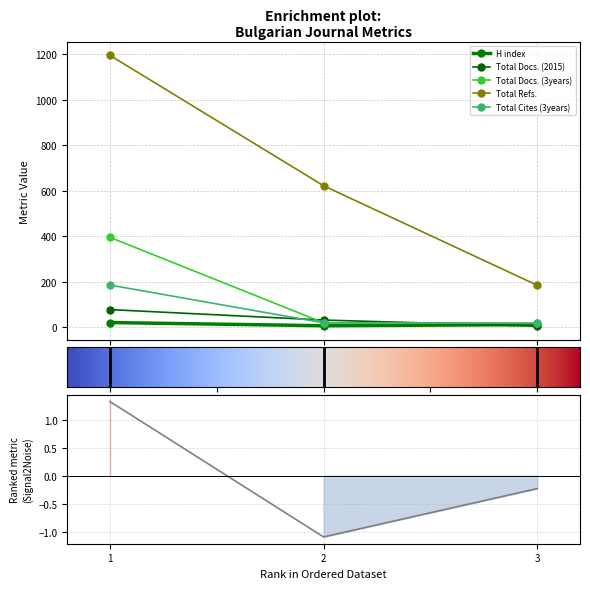

Between 1 and 2, which series saw the biggest shift?

Total Refs.